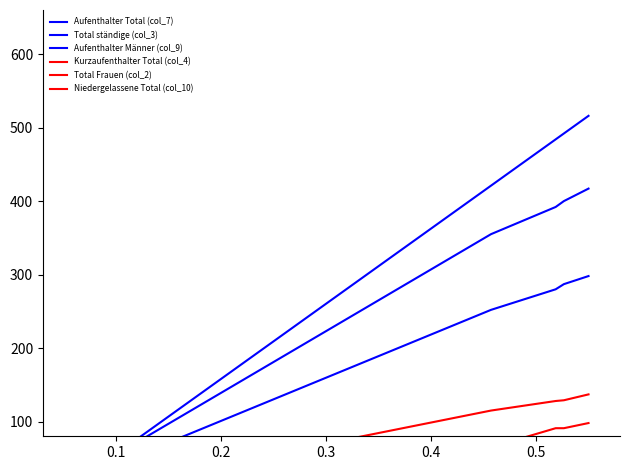

Count the number of categories in the chart.

13